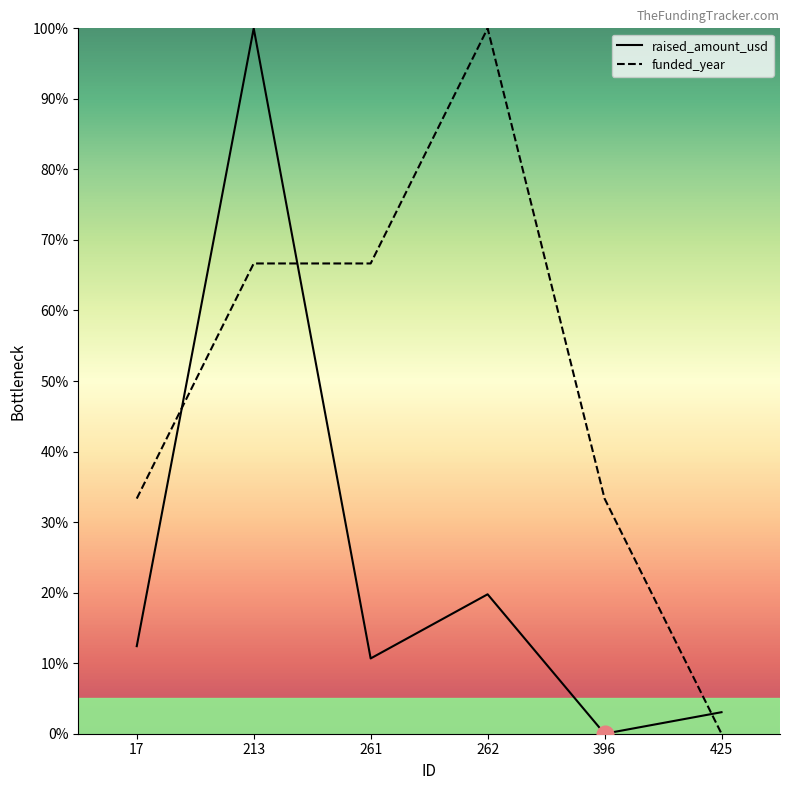

At which label does raised_amount_usd reach its peak?

213